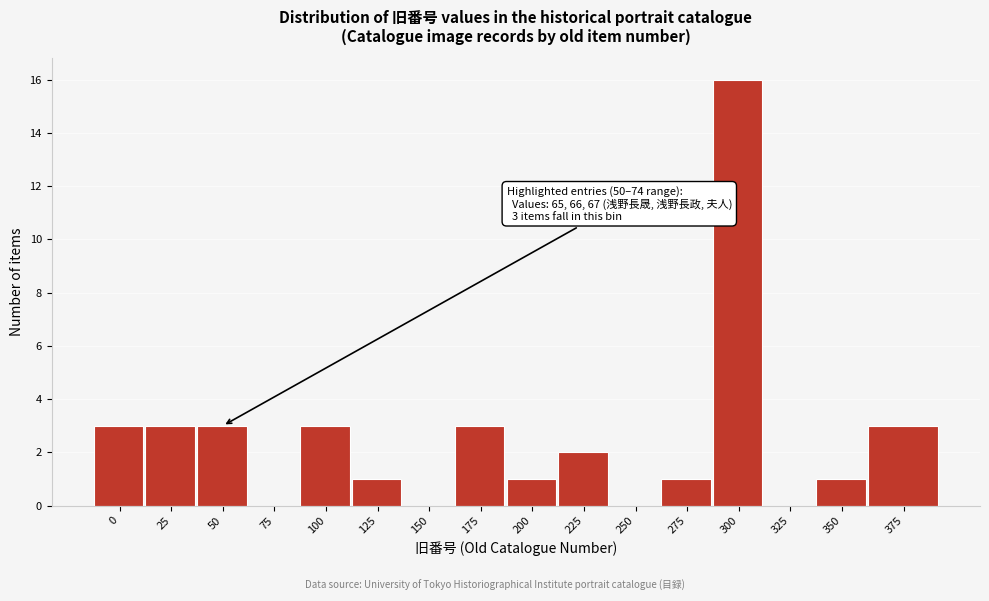

Reading left to right, extract all data points from this chart.

0=3	25=3	50=3	75=0	100=3	125=1	150=0	175=3	200=1	225=2	250=0	275=1	300=16	325=0	350=1	375=3